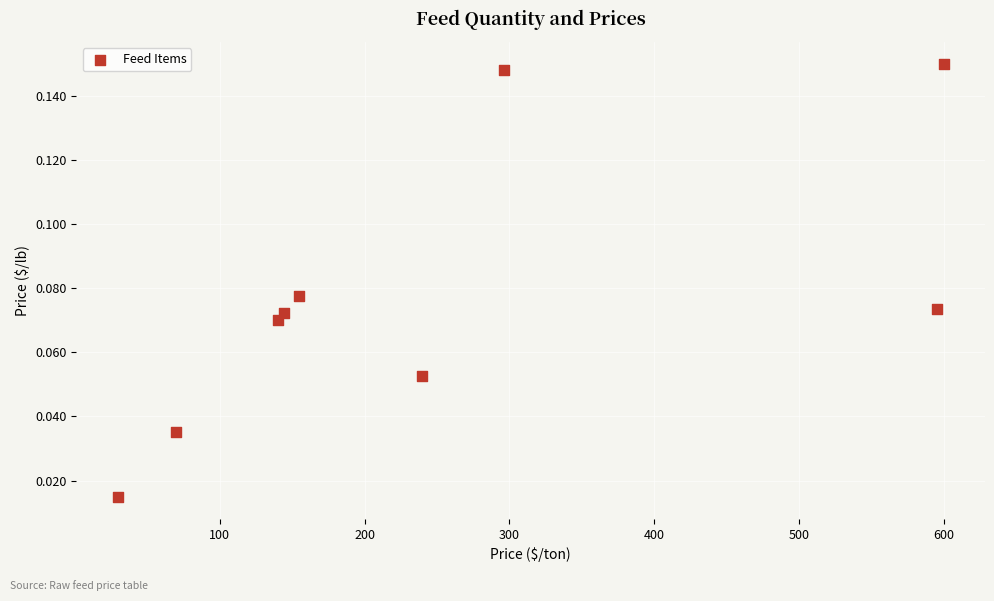

What is the average X value?

252.2